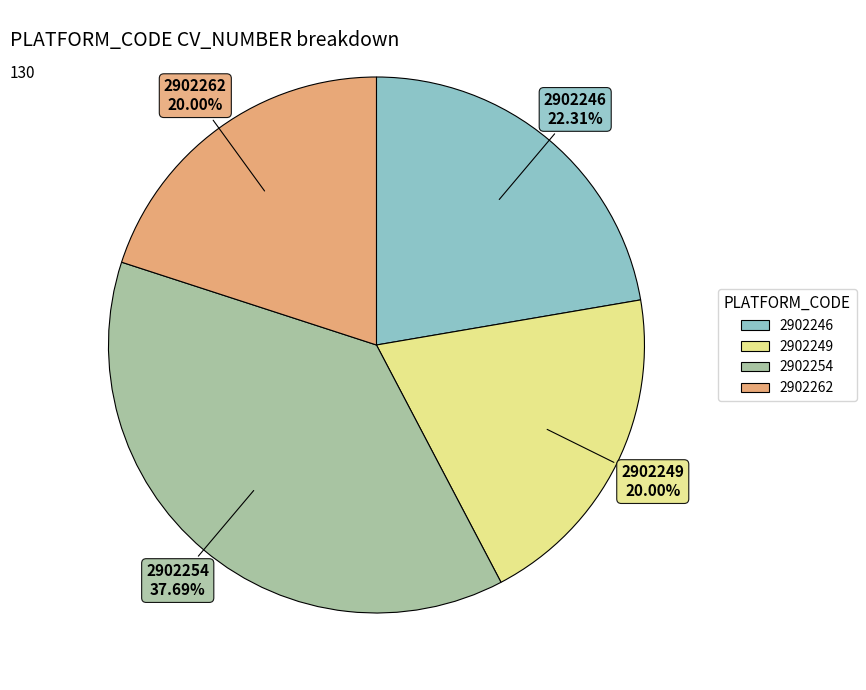

Do 2902262 and 2902254 together represent more than half of the pie?

Yes